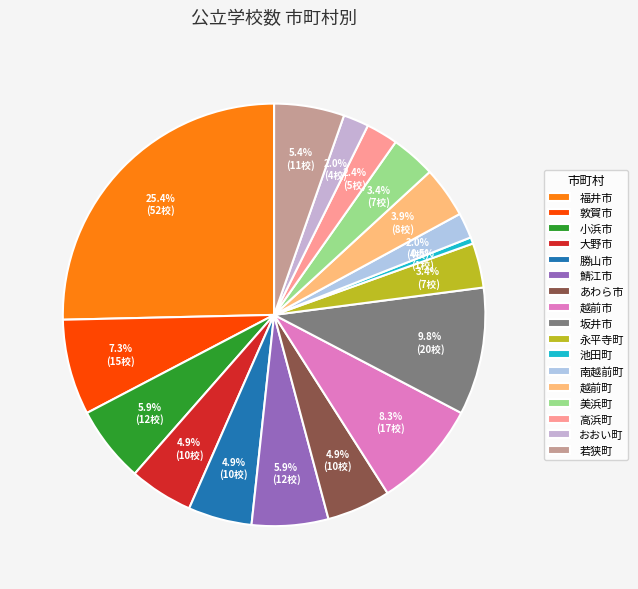

What percentage is NOT represented by 勝山市?

95.1%